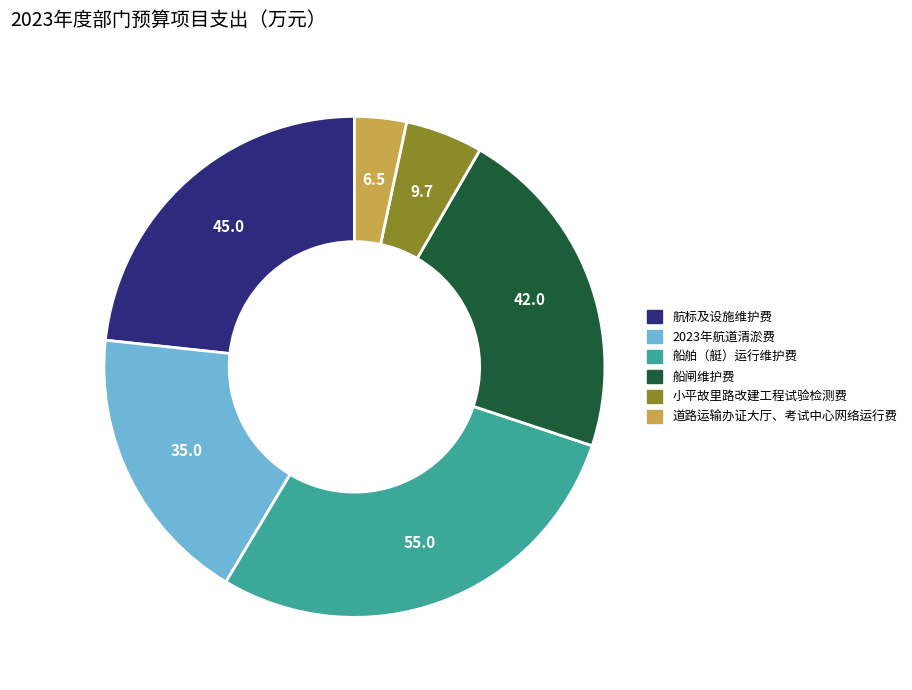

Combined, do 道路运输办证大厅、考试中心网络运行费 and 航标及设施维护费 account for over 50%?

No